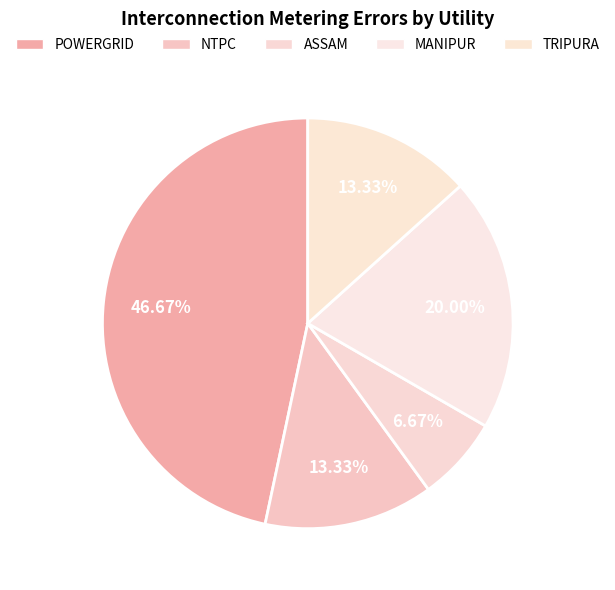

Rank the categories by value from highest to lowest.

POWERGRID, MANIPUR, NTPC, TRIPURA, ASSAM